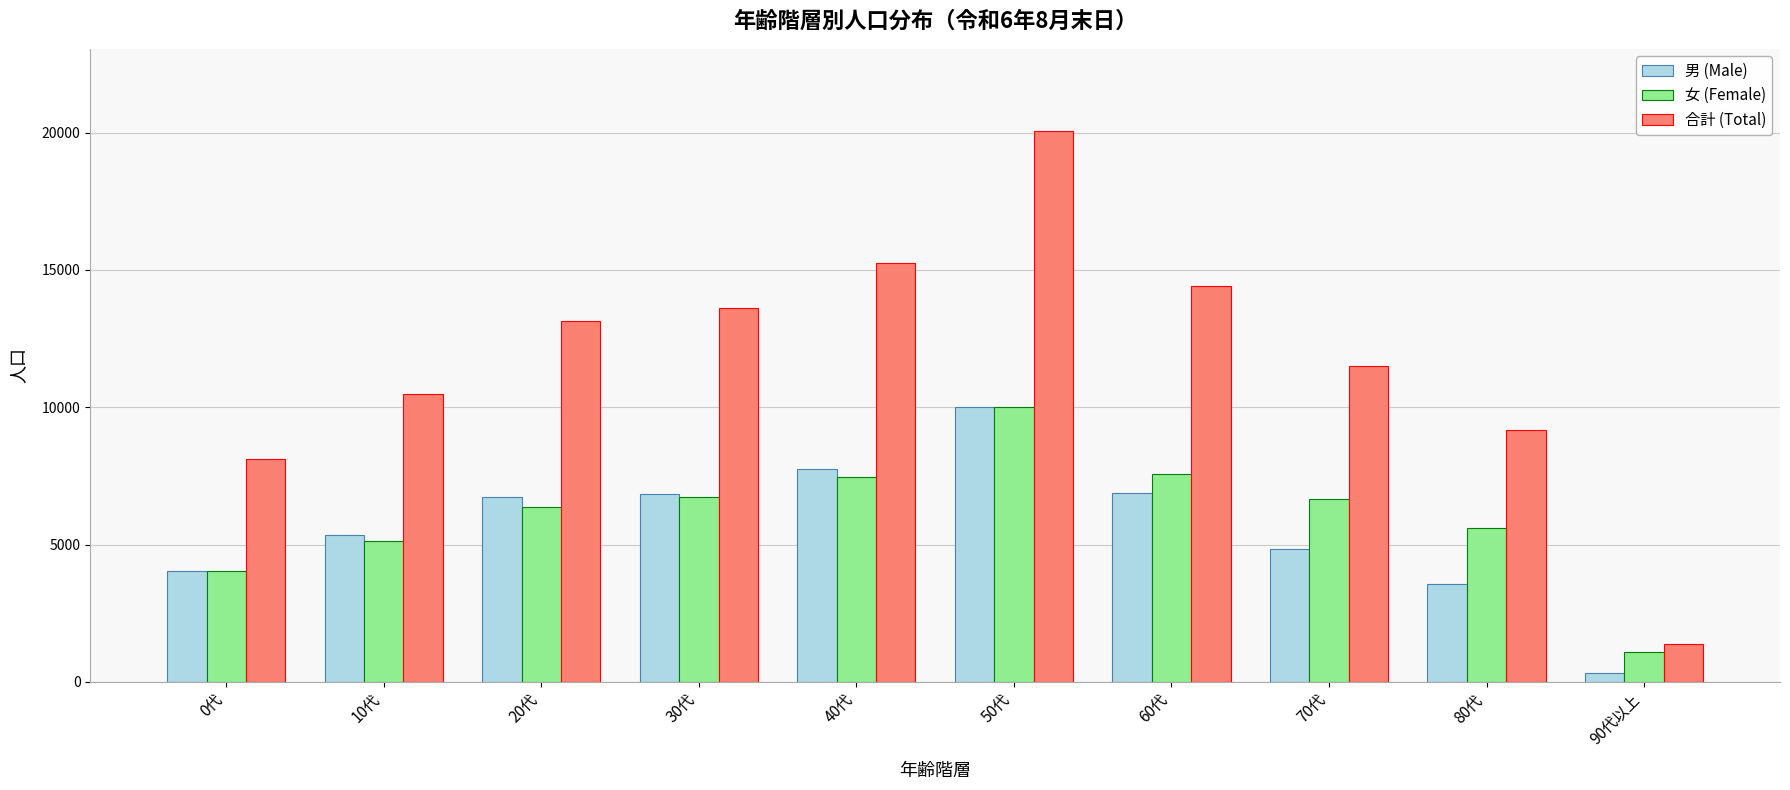

Is it true that 女 (Female) equals 2416 at 0代?

False